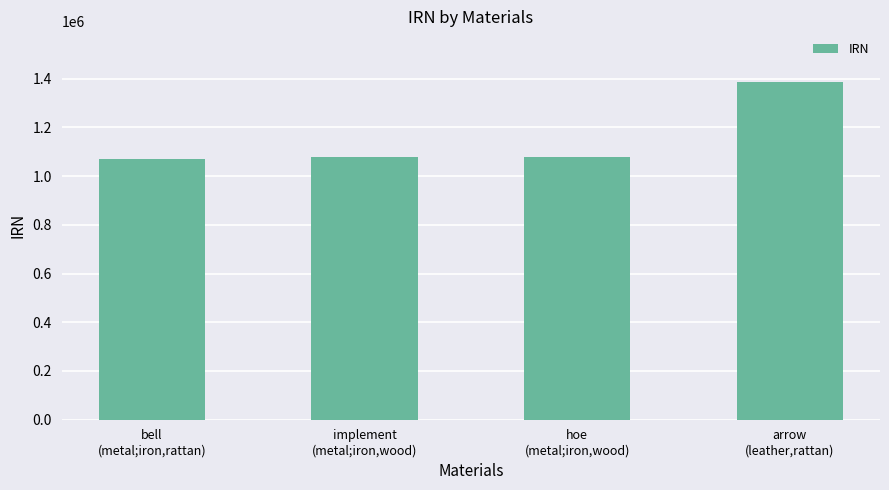

The chart shows a value of 1386309 at arrow
(leather,rattan). True or false?

True